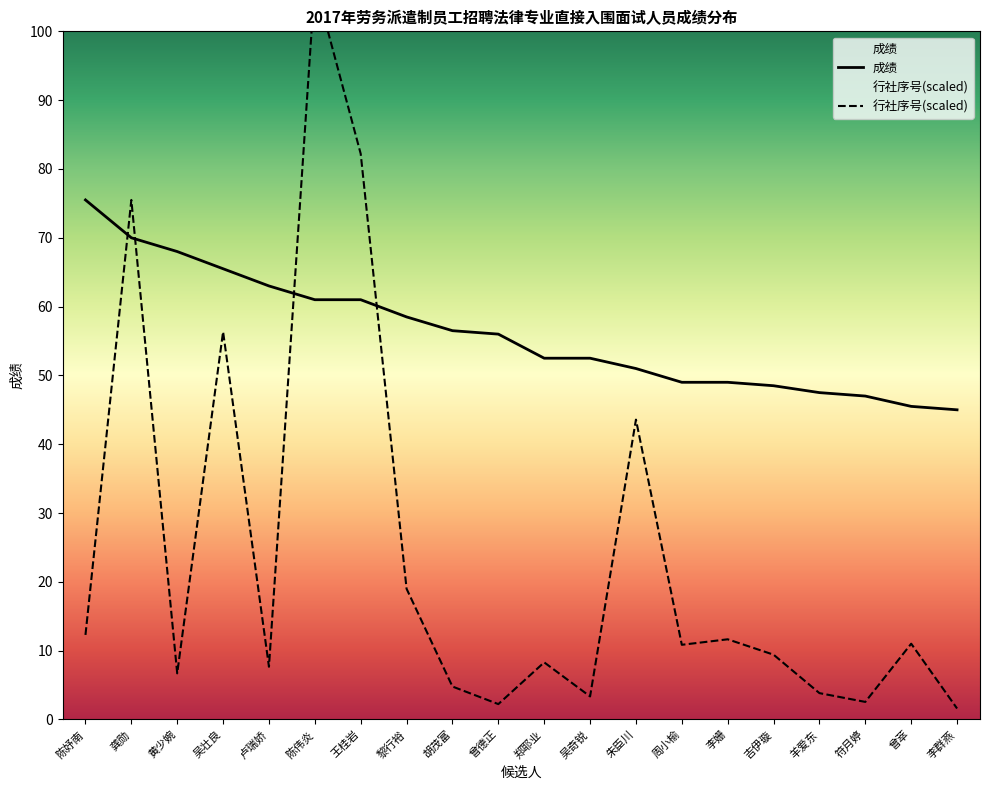

Where does the 行社序号 series first go above 10?

陈妤南